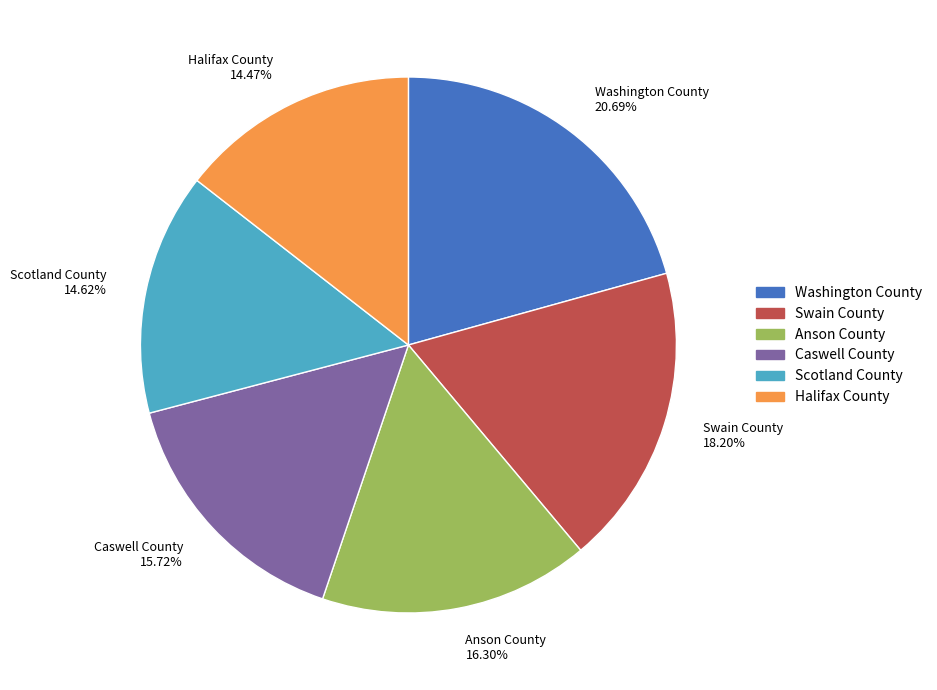

What is the ratio of the value at Caswell County 15.72% to the value at Anson County 16.30%?

1.0